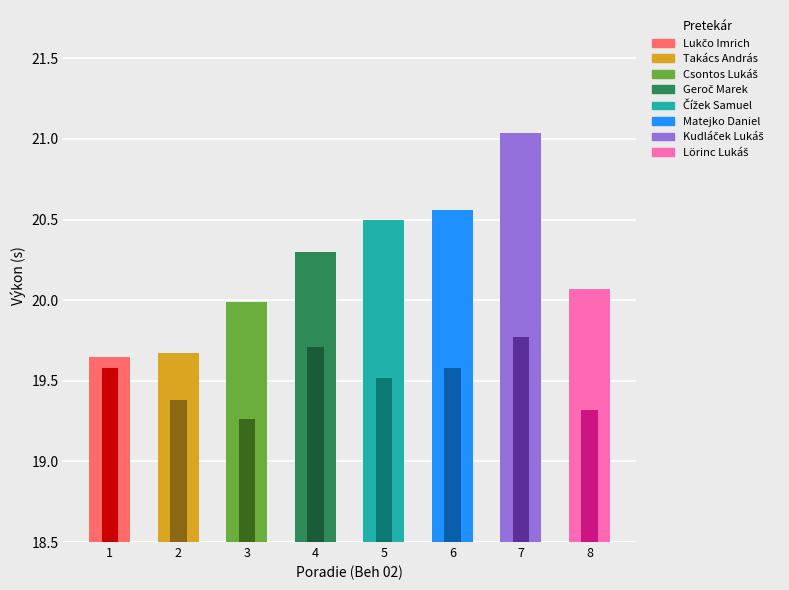

How many data points in Výkon are less than 20?

3